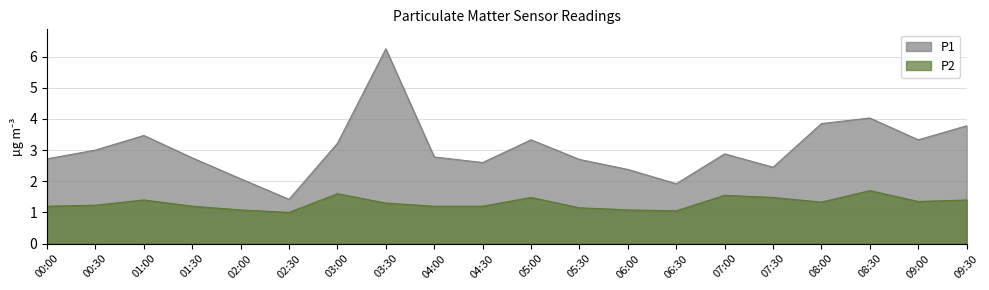

Which series has the largest total across all categories?

P1